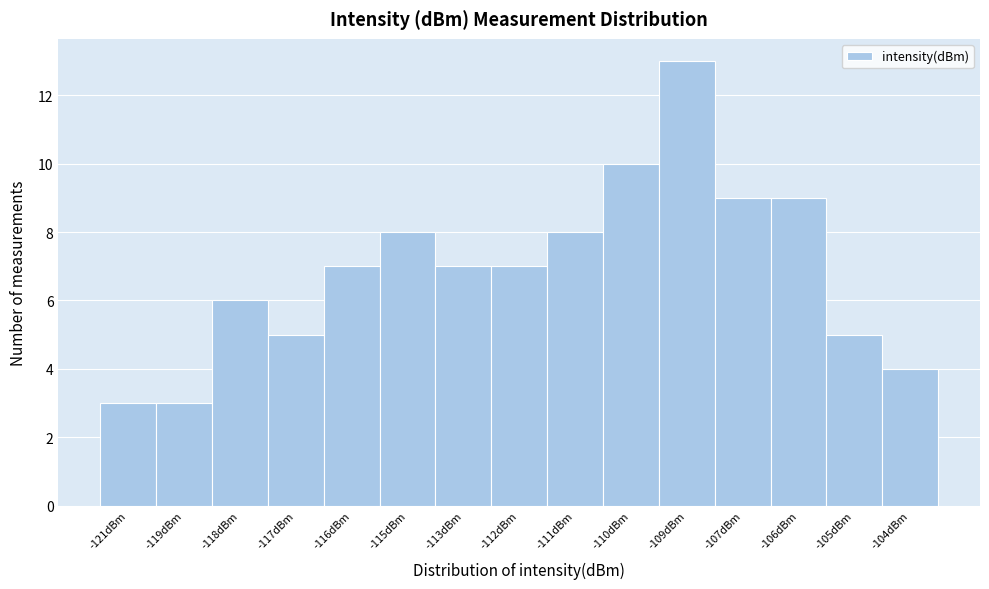

Reading right to left, extract all data points from this chart.

4	5	9	9	13	10	8	7	7	8	7	5	6	3	3